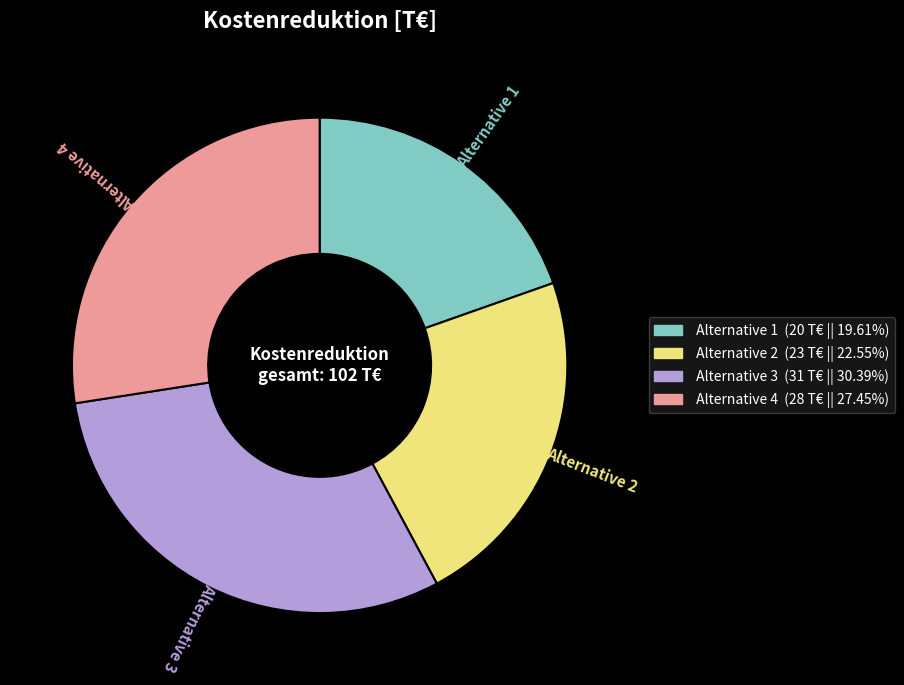

The Alternative 4 slice represents 22% of the pie. True or false?

False